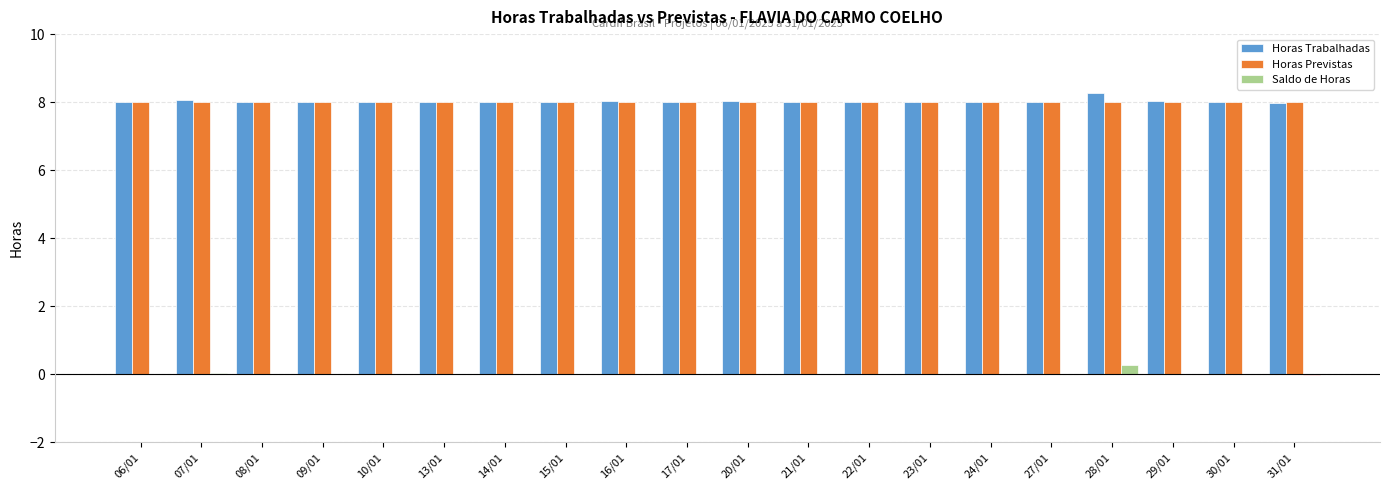

What is the highest value of the Horas Trabalhadas series?

8.3